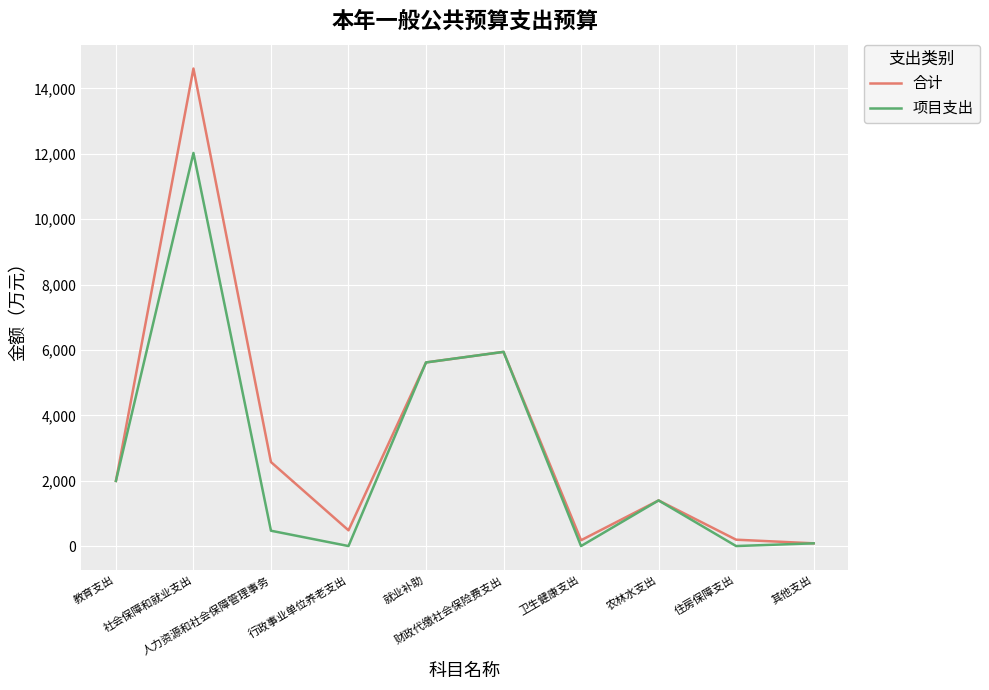

What is the difference between the 项目支出 values at 卫生健康支出 and 农林水支出?

1395.7